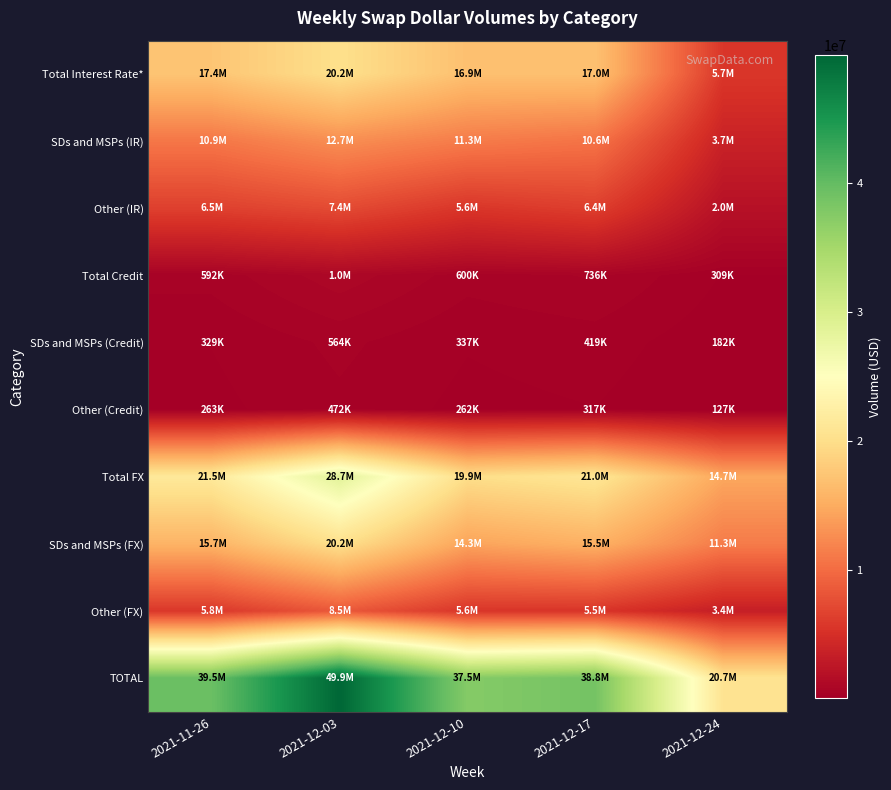

What is the minimum value shown in the chart?

126942